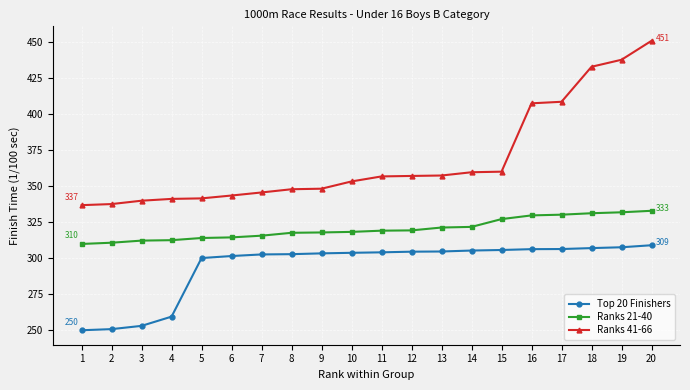

What are all the series names shown in the legend?

Top 20 Finishers, Ranks 21-40, Ranks 41-66